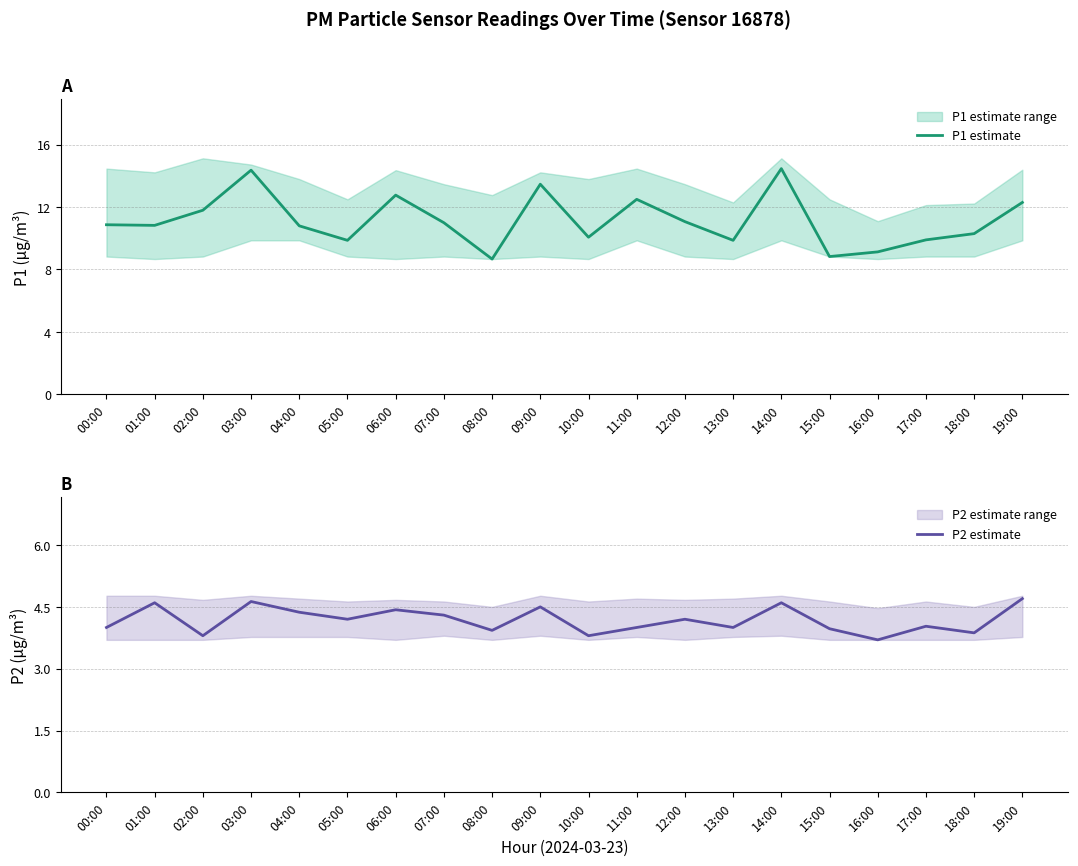

The P1 estimate series shows 10.9 at 00:00. True or false?

True